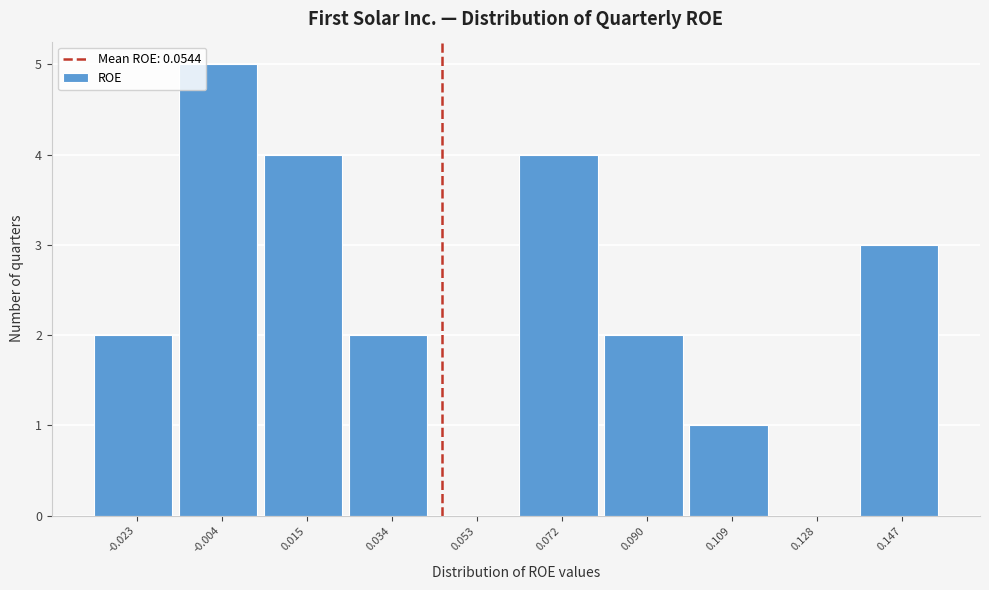

Reading left to right, transcribe all the data shown in this chart.

-0.023=2	-0.004=5	0.015=4	0.034=2	0.053=0	0.072=4	0.090=2	0.109=1	0.128=0	0.147=3